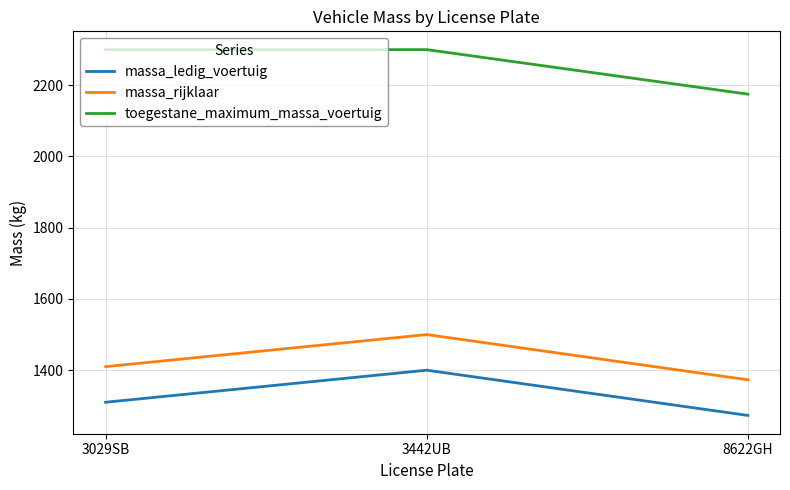

What is the average value of the massa_ledig_voertuig series?

1328